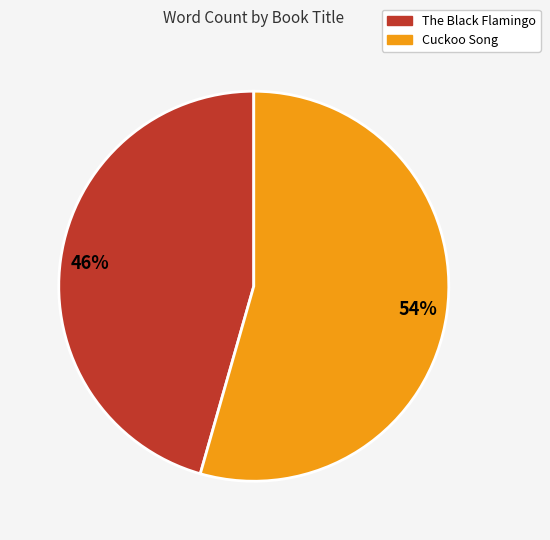

Which slice is the largest?

Cuckoo Song